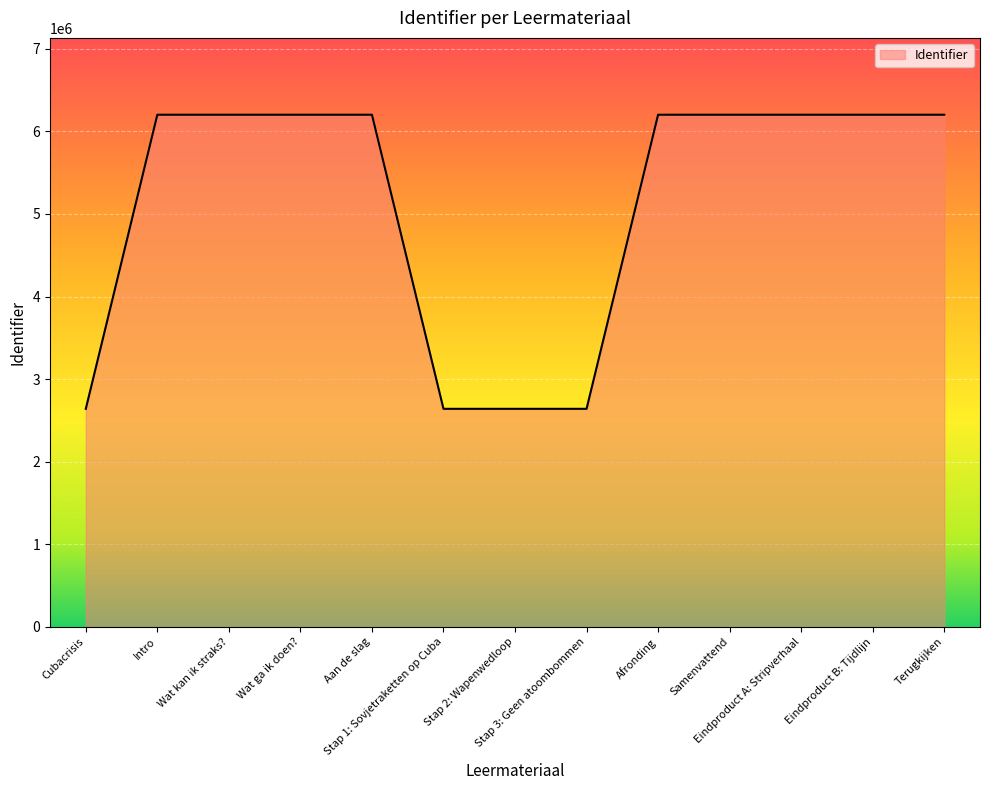

What is the maximum value shown in the chart?

6200918